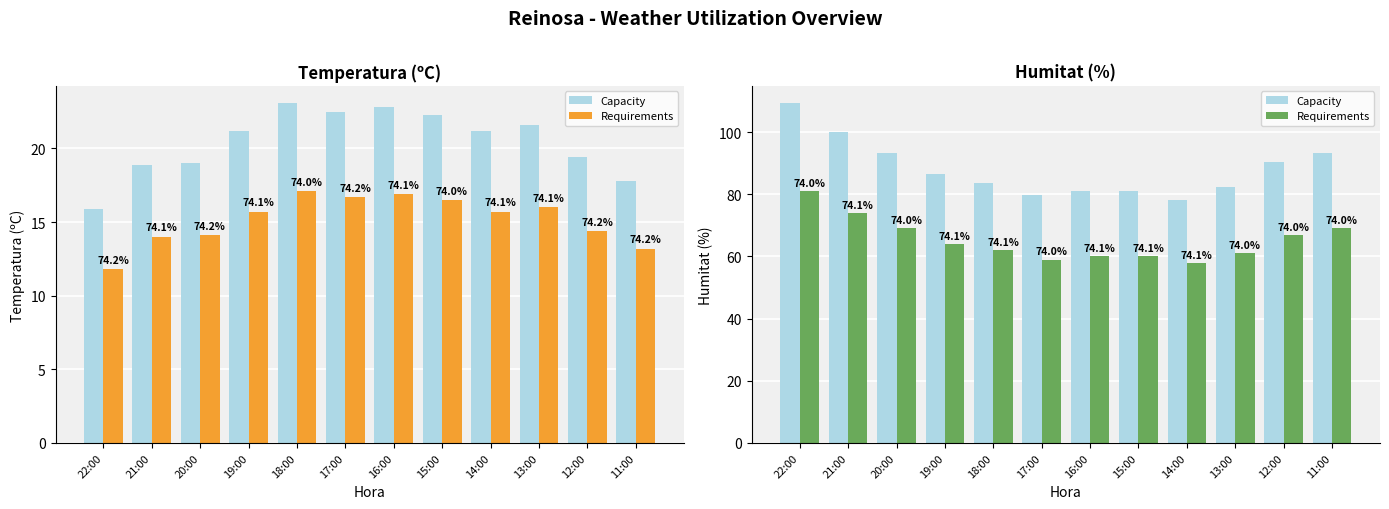

Between 22:00 and 18:00, which series saw the biggest shift?

Capacity